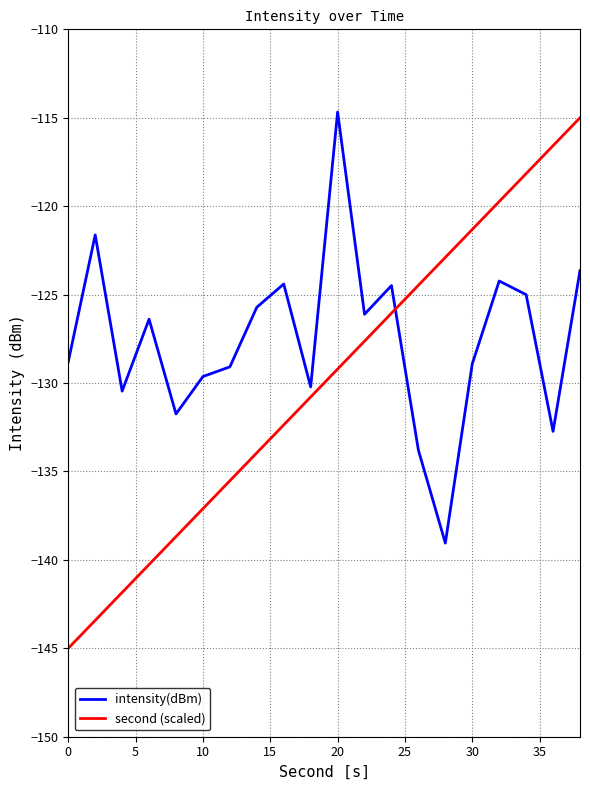

After their last crossing, which series has the higher values: intensity(dBm) or second (scaled)?

second (scaled)